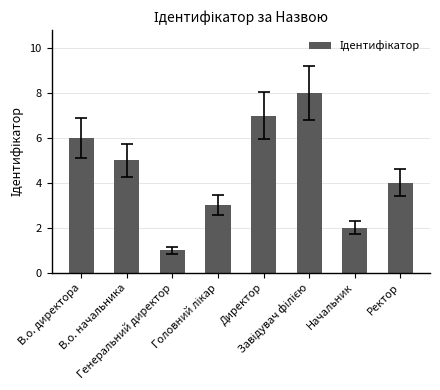

Does the chart contain any negative values?

No